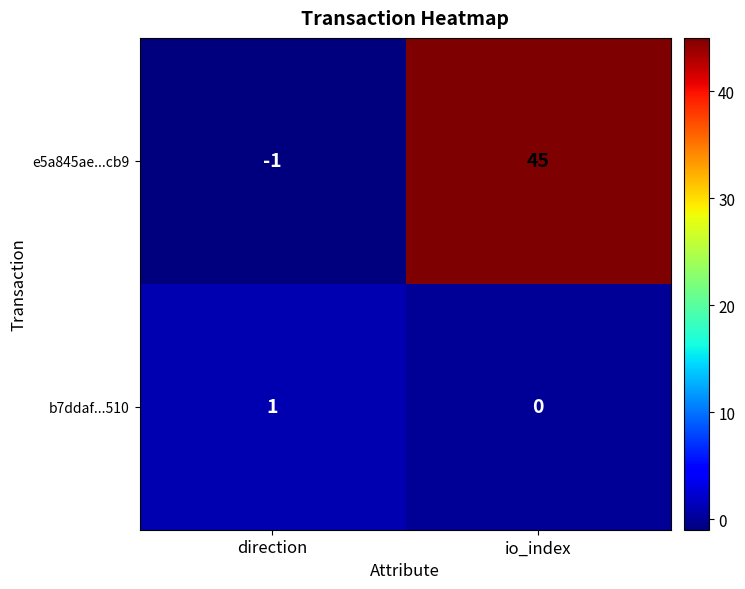

At which category is the sum across all series the highest?

io_index